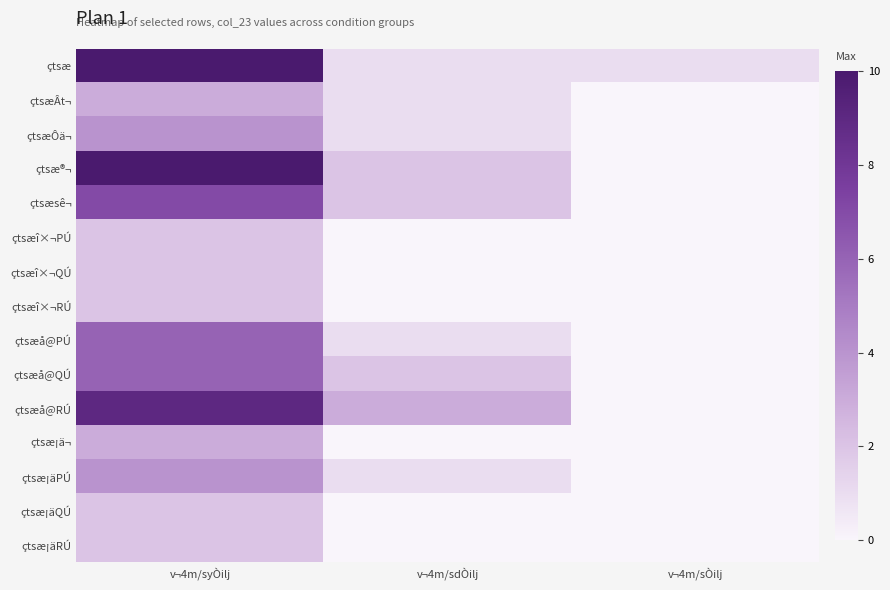

List the series in order of their peak value, lowest first.

çtsæî×¬PÚ, çtsæî×¬QÚ, çtsæî×¬RÚ, çtsæ¡äQÚ, çtsæ¡äRÚ, çtsæÂt¬, çtsæ¡ä¬, çtsæÔä¬, çtsæ¡äPÚ, çtsæå@PÚ, çtsæå@QÚ, çtsæsê¬, çtsæå@RÚ, çtsæ®¬, çtsæ